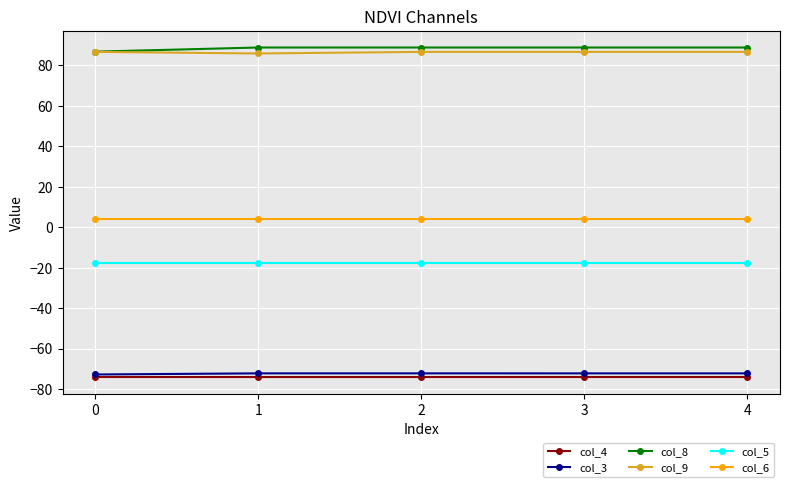

What is the difference between the highest and lowest values at 0?

160.8